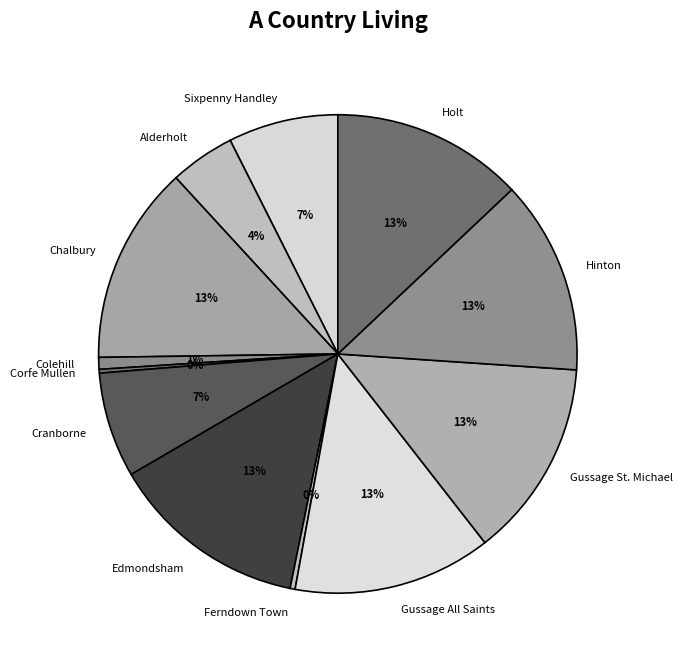

Is there a majority slice in this chart?

No